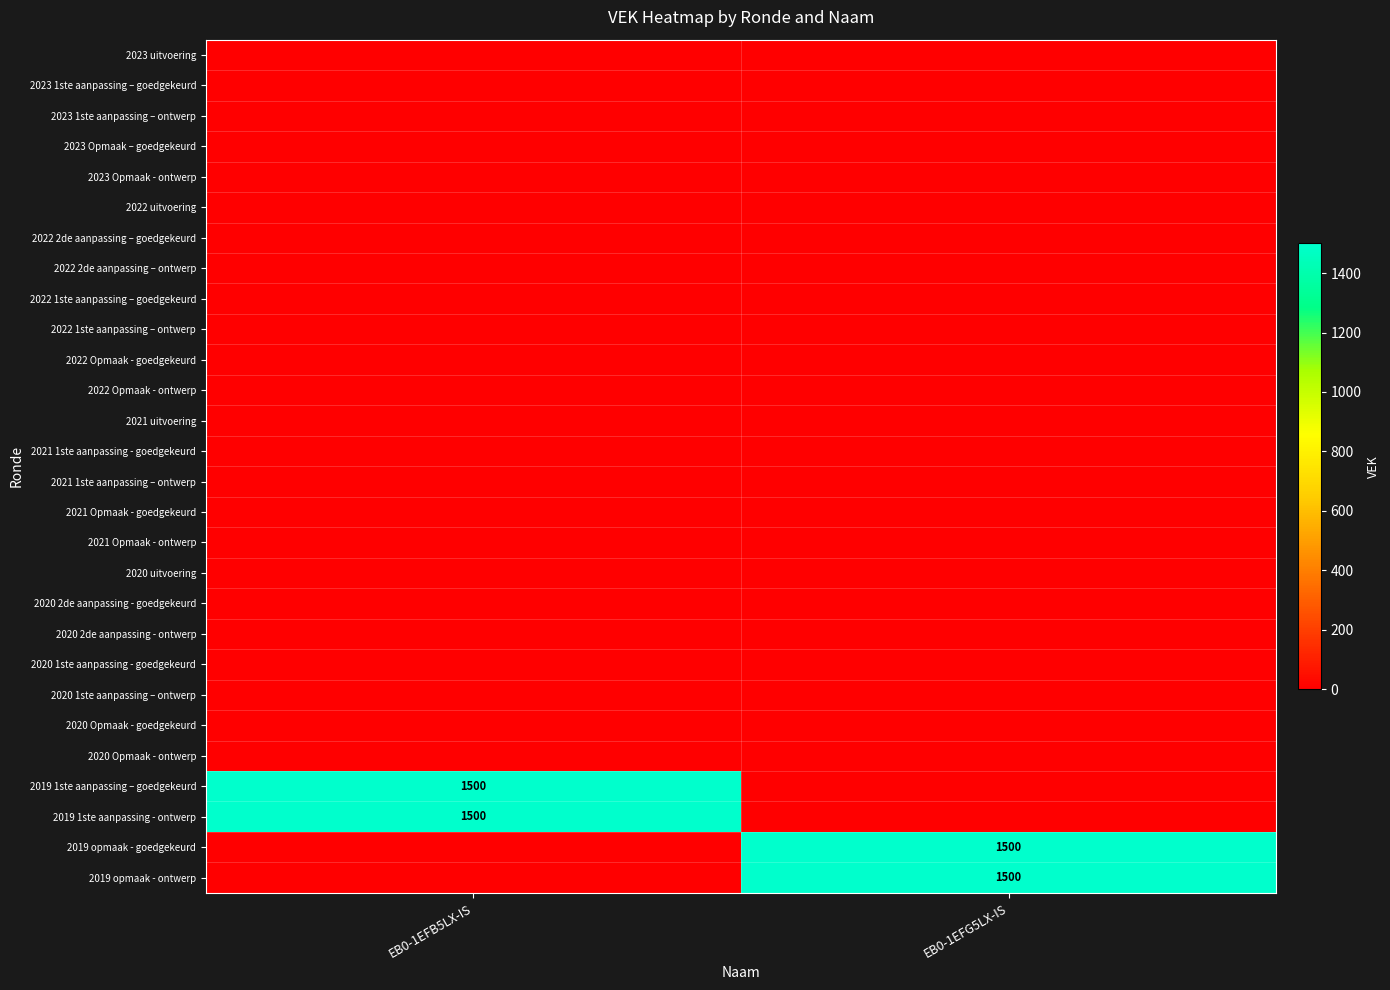

Which label corresponds to the smallest value in the chart?

EB0-1EFB5LX-IS